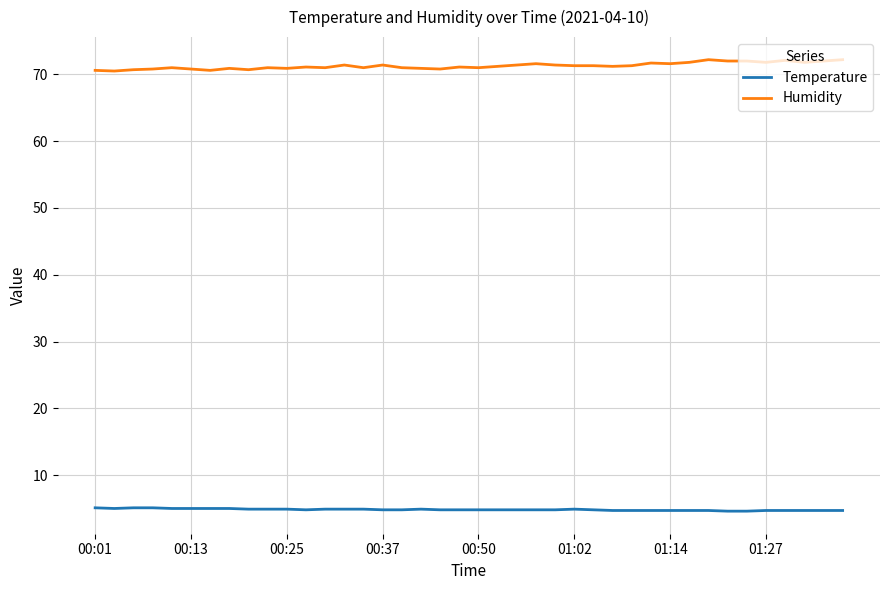

Count the number of data series in this chart.

2